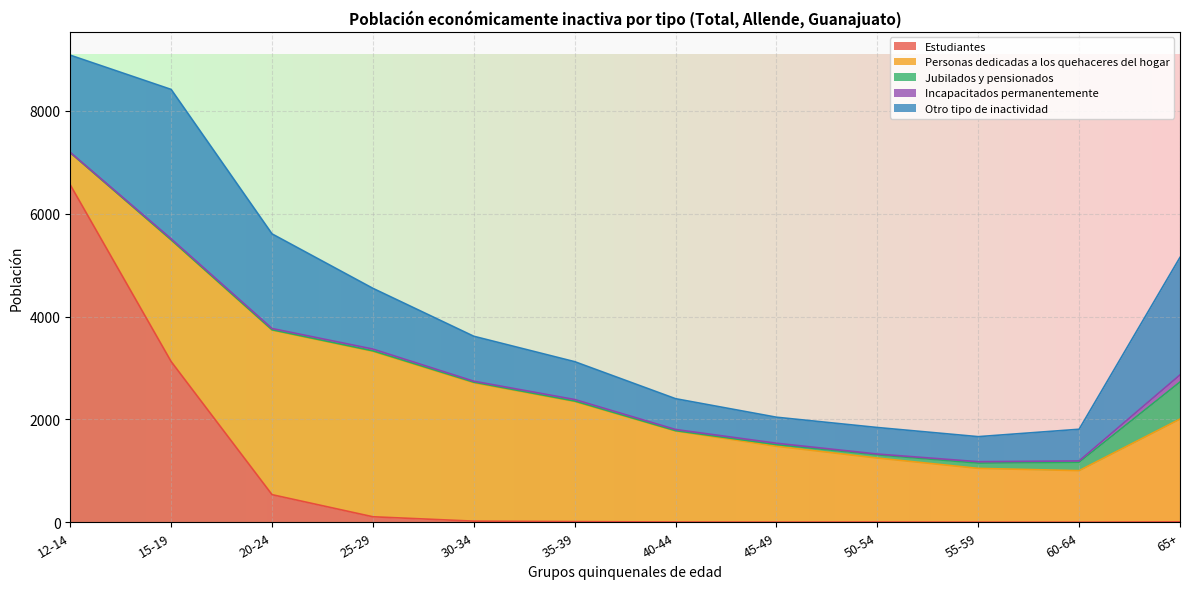

The Estudiantes series shows 13 at 35-39. True or false?

True